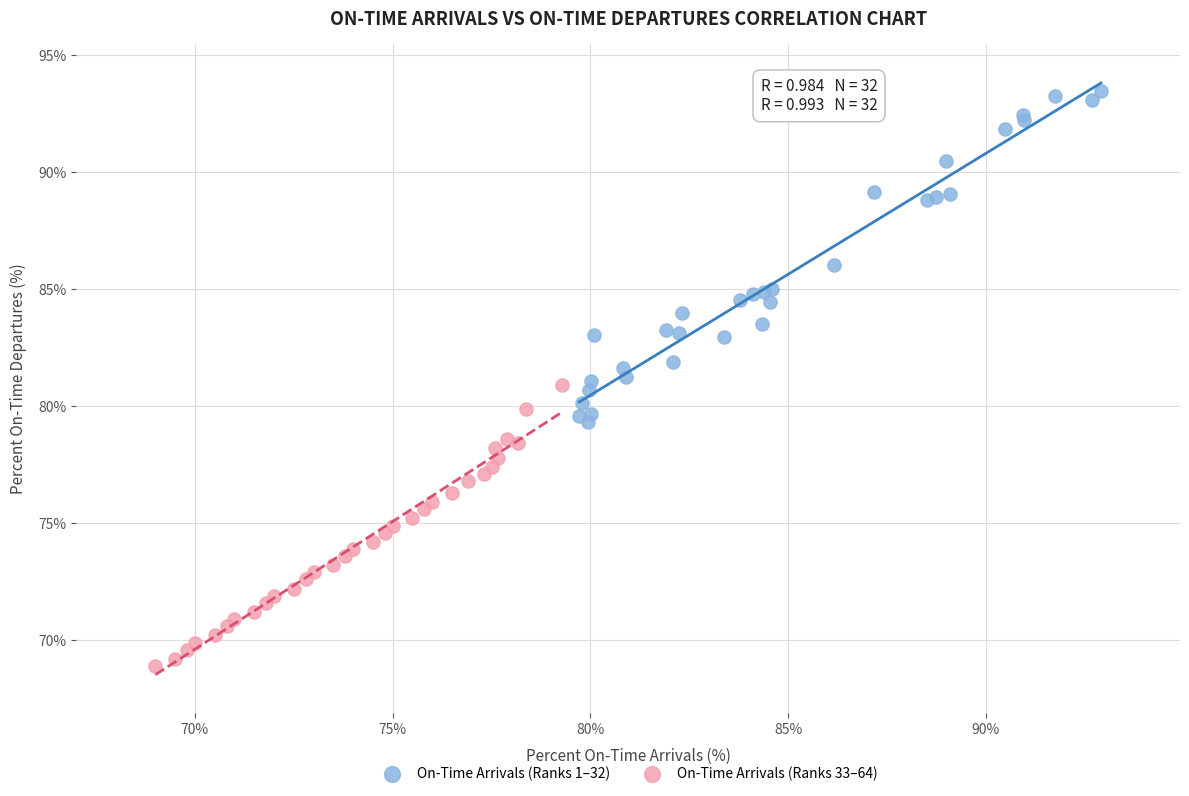

Which series contains the highest Y value?

On-Time Arrivals (Ranks 1–32)